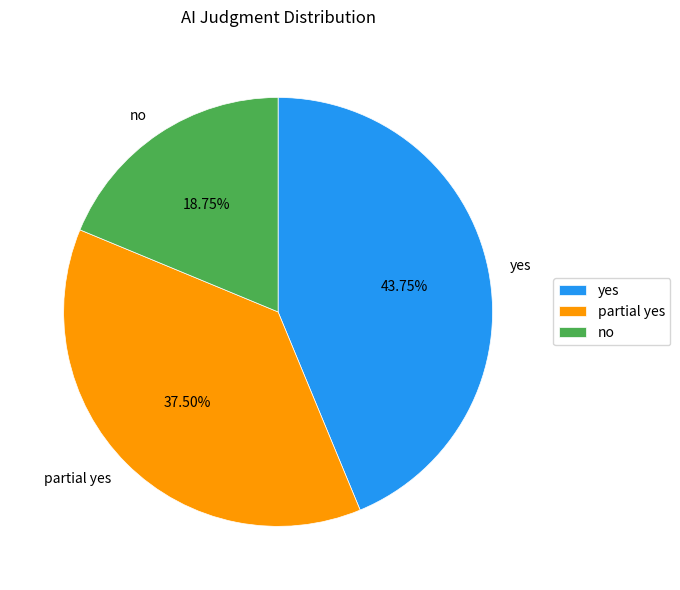

To the nearest percent, what is the difference between the largest and smallest slice percentages?

25%